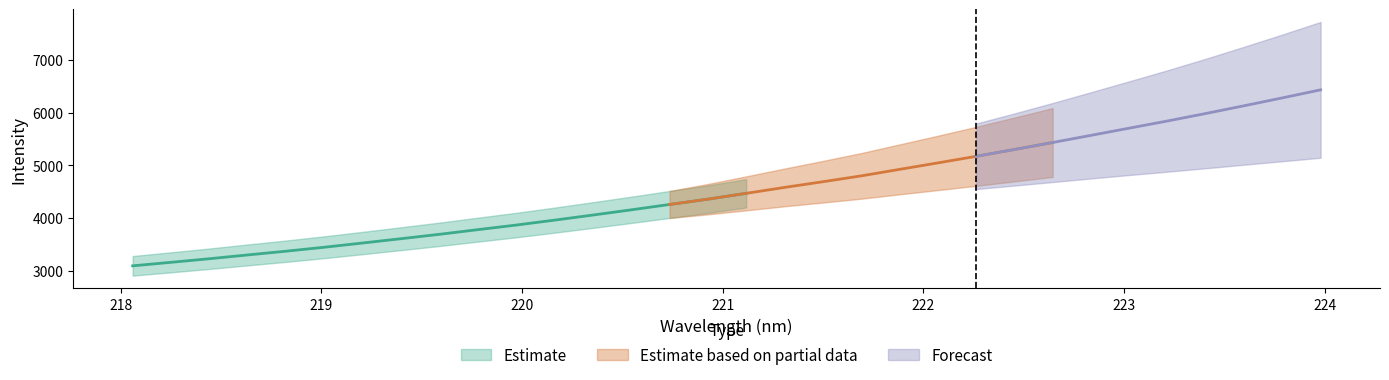

True or false: Forecast has more than 2 interior local peaks.

False